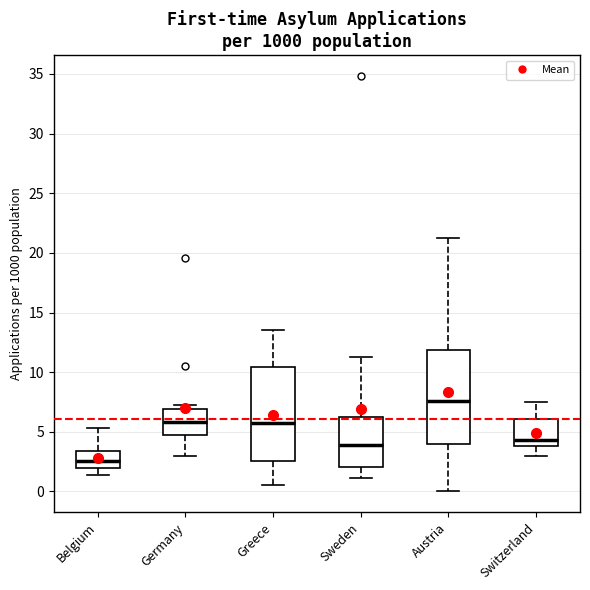

Which box has the highest median line?

Austria